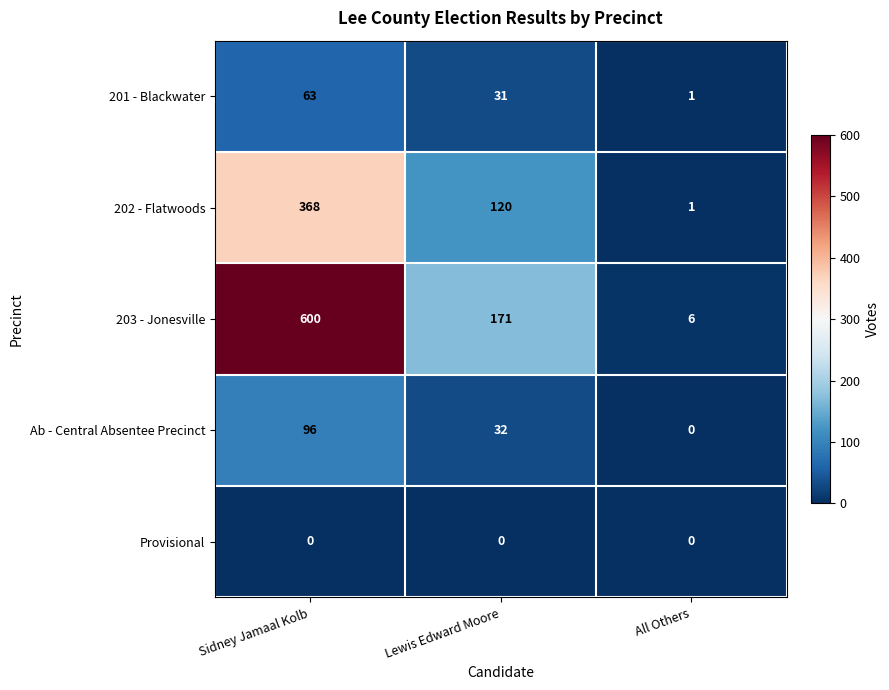

What is the average value of the 203 - Jonesville series?

259